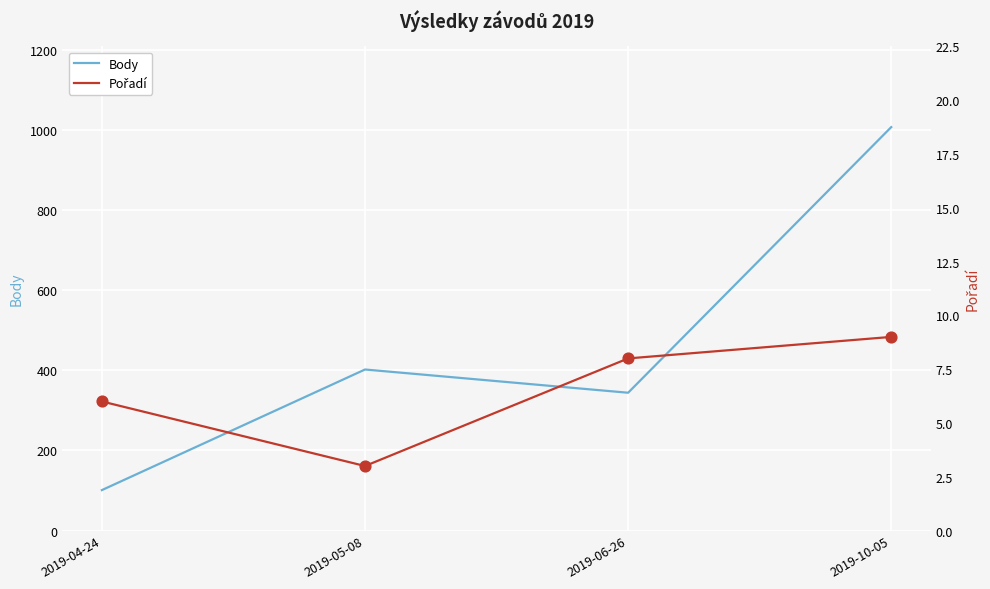

Is the value of Pořadí at 2019-10-05 greater than the value of Body at 2019-10-05?

No